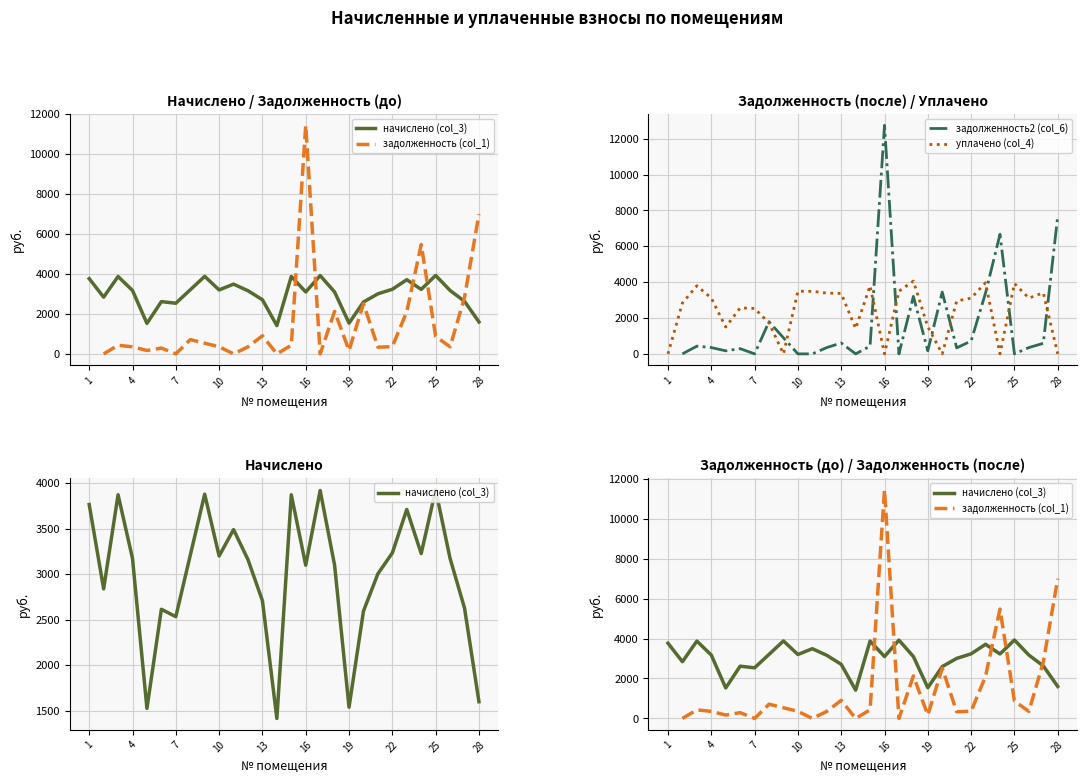

What is the total value across all series at 23?

7680.5